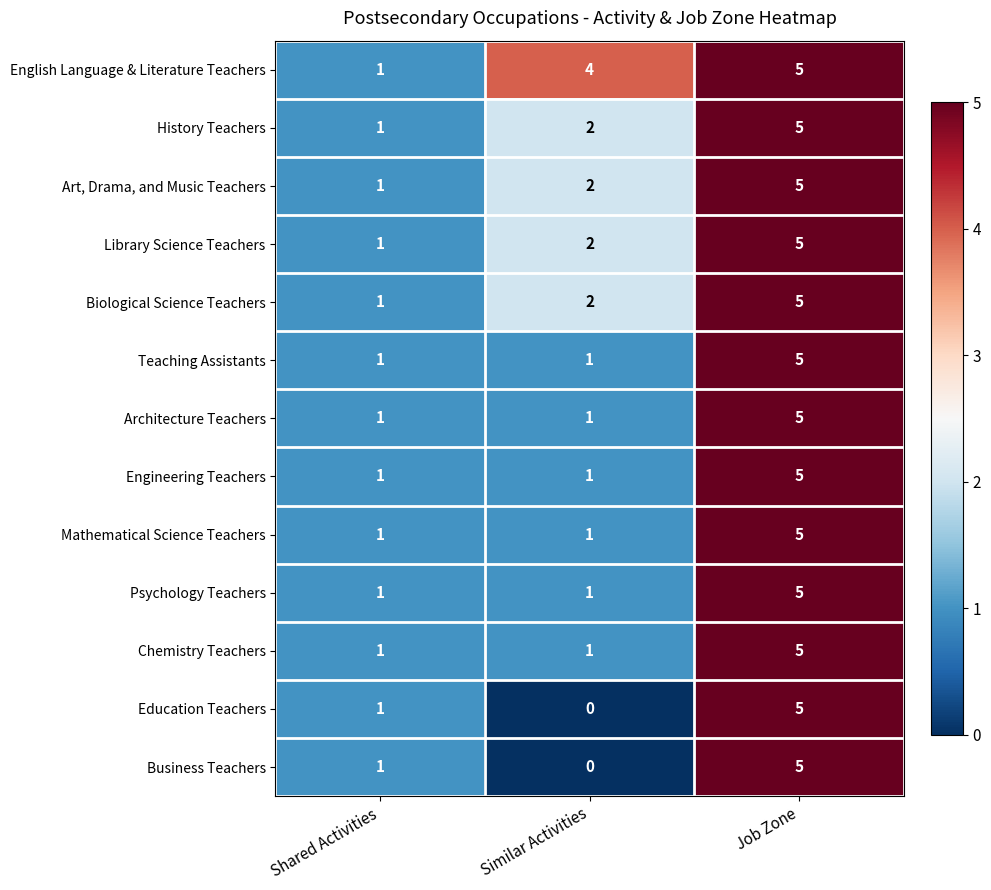

How many Art, Drama, and Music Teachers values are between 1 and 5?

3